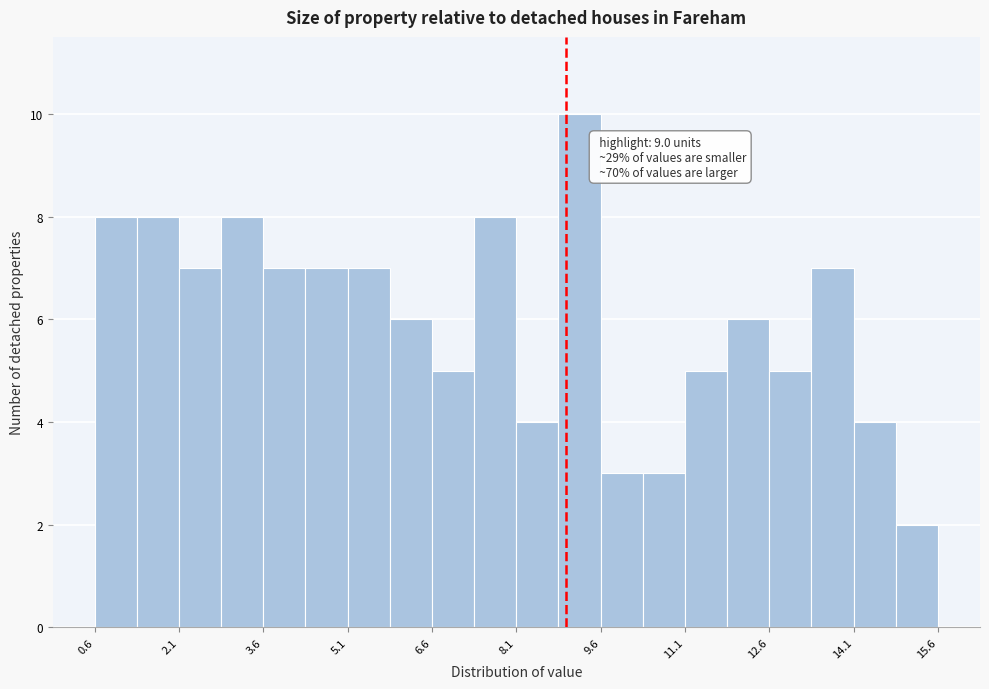

Read against the x-axis, roughly where is the centre of the tallest bar?

9.2